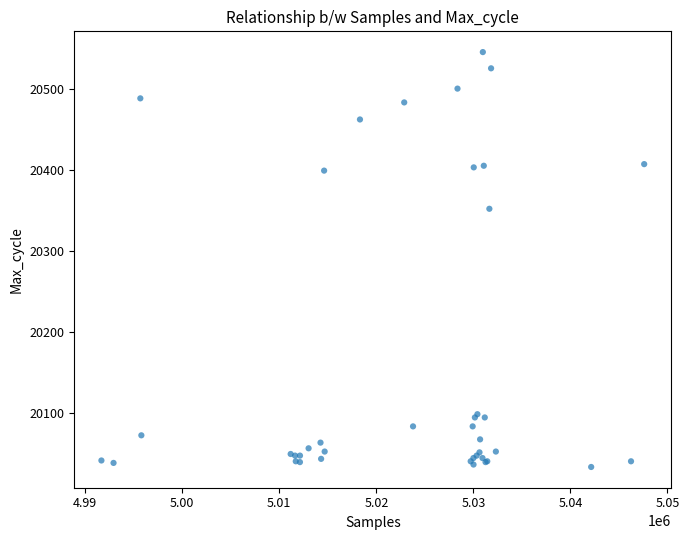

What Y value in the scatter plot is closest to 20289?

20352